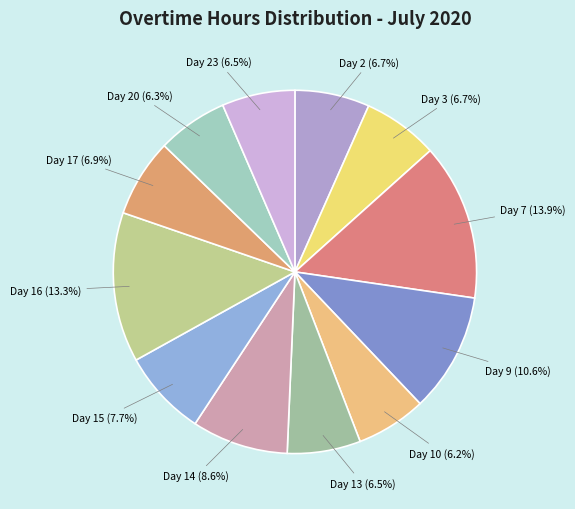

How many slices are in this pie chart?

12